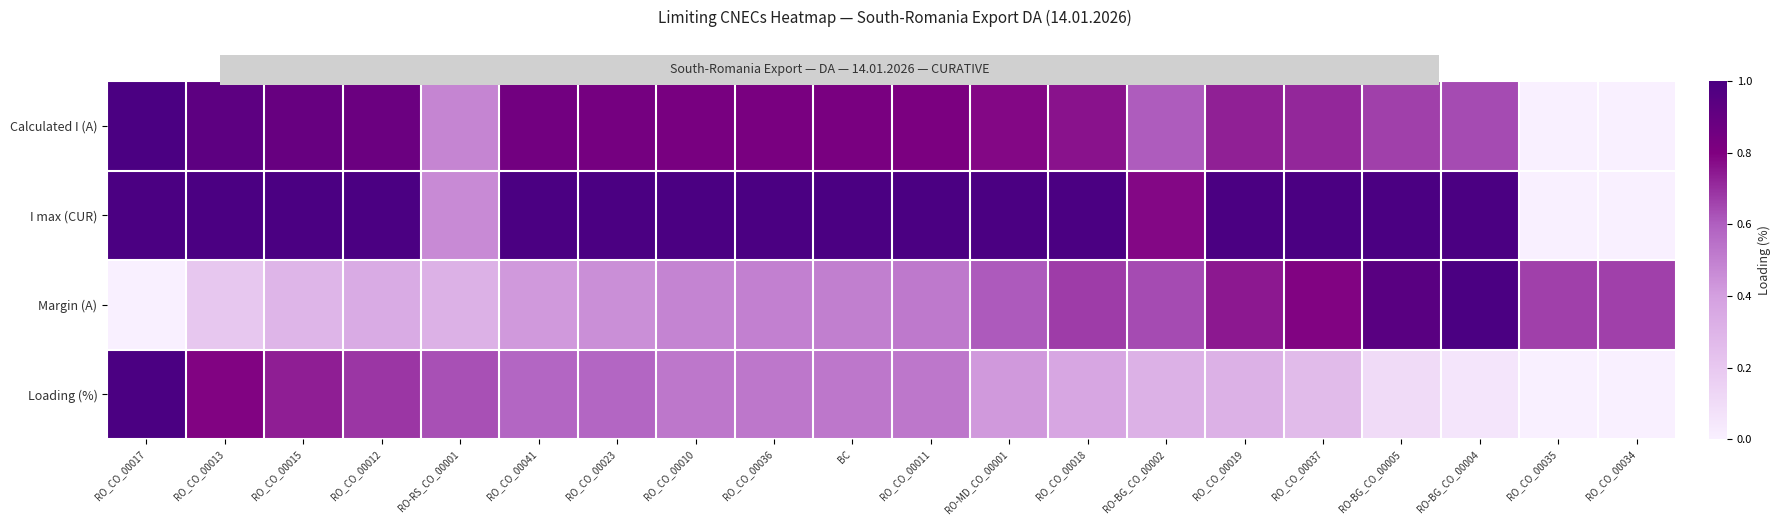

Which has a higher value, RO_CO_00019 or RO_CO_00012?

RO_CO_00012